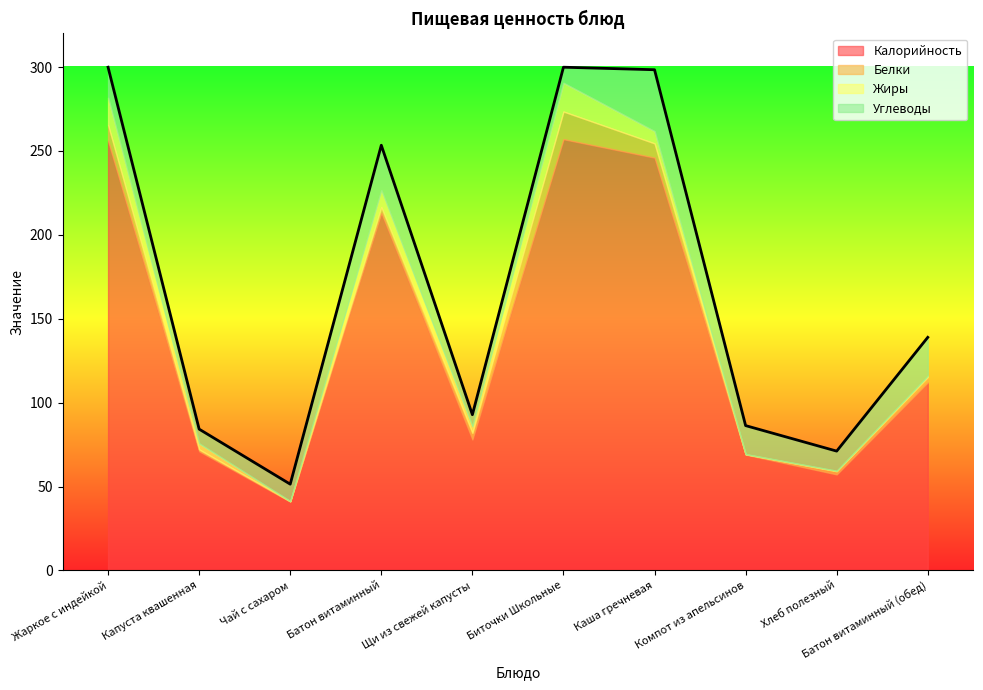

At which category does Калорийность reach its first local valley?

Чай с сахаром